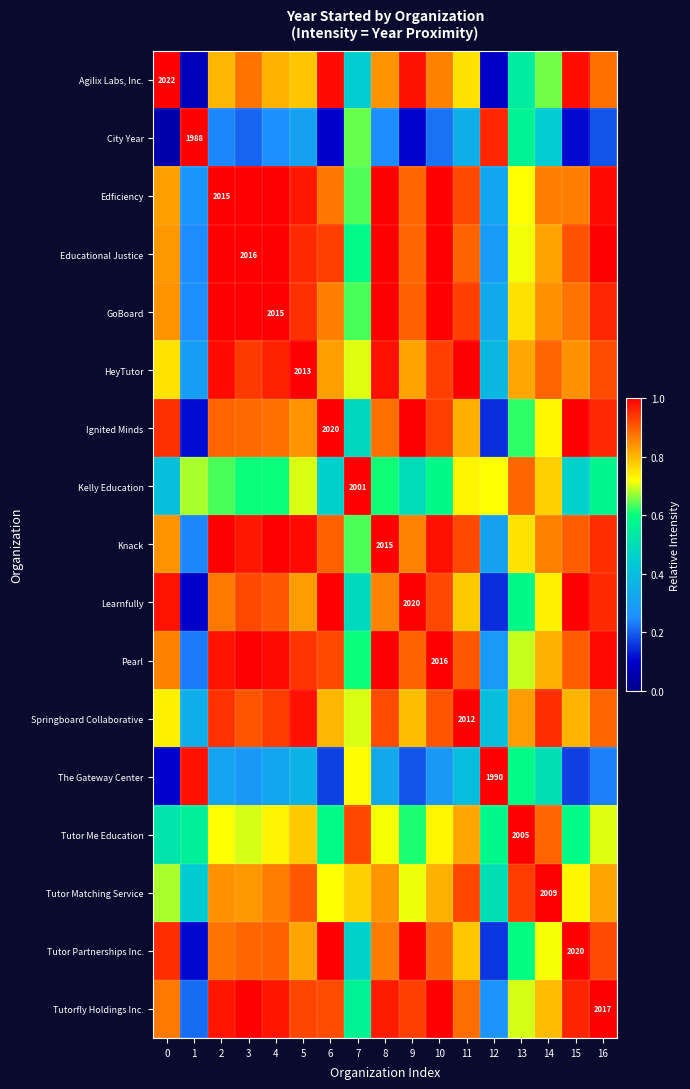

What is the lowest value of the Educational Justice series?

0.2